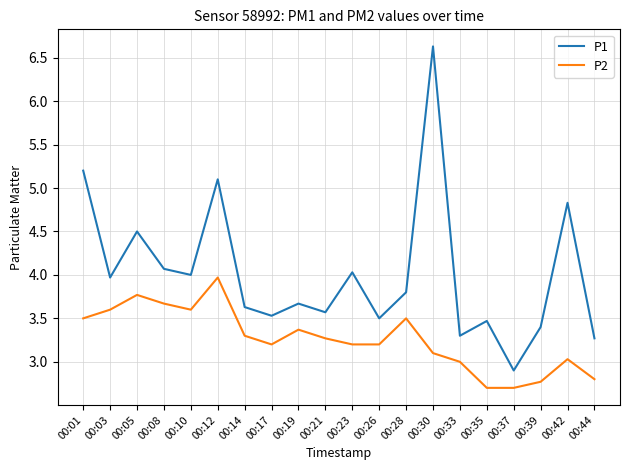

At how many categories does at least one series exceed 5?

3